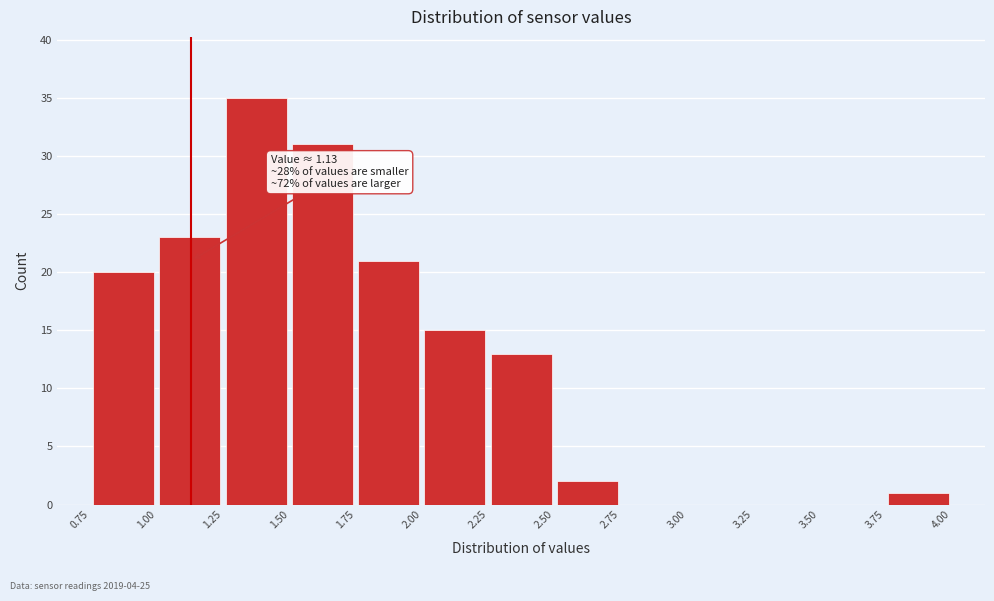

Which range on the x-axis has the tallest bar?

1.25 to 1.50